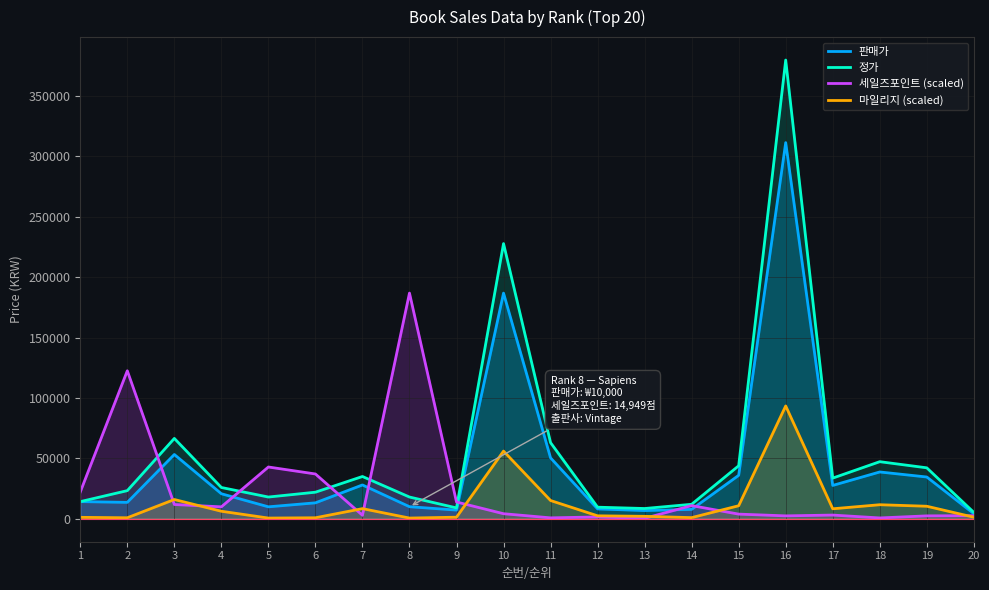

Which series has the largest range (max minus min)?

정가